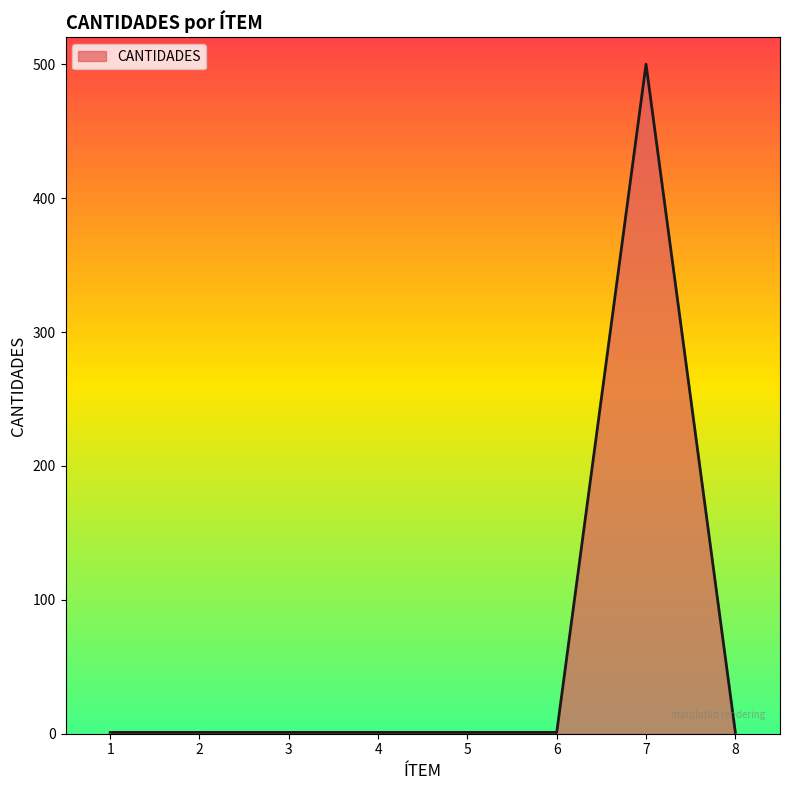

What is the difference between the values at 7 and 2?

499